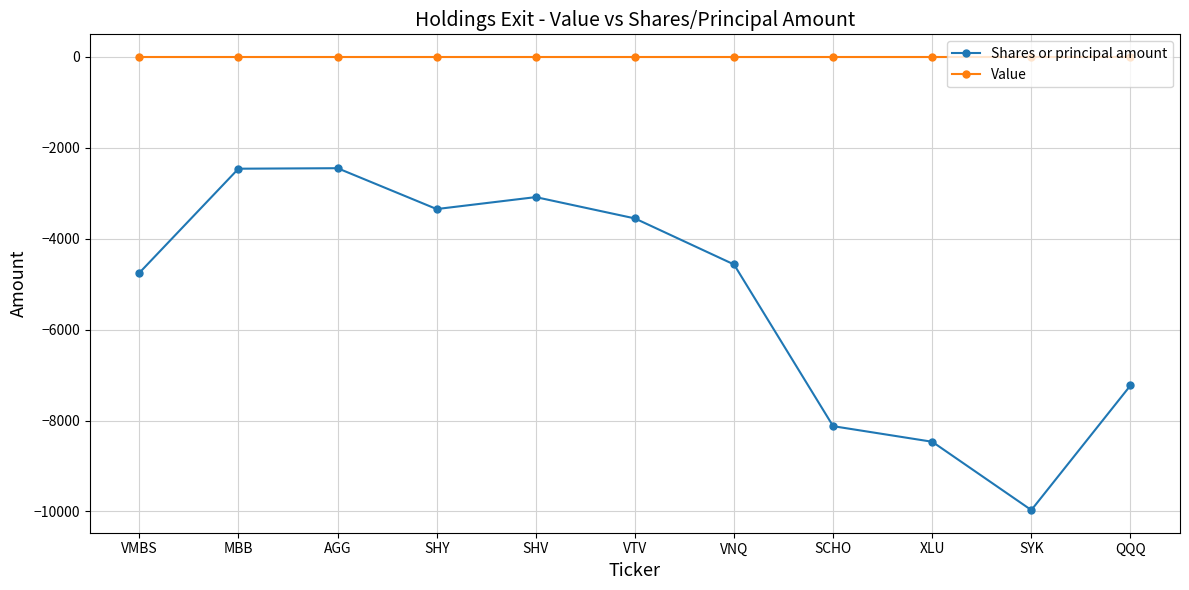

What is the smallest value displayed?

-9969